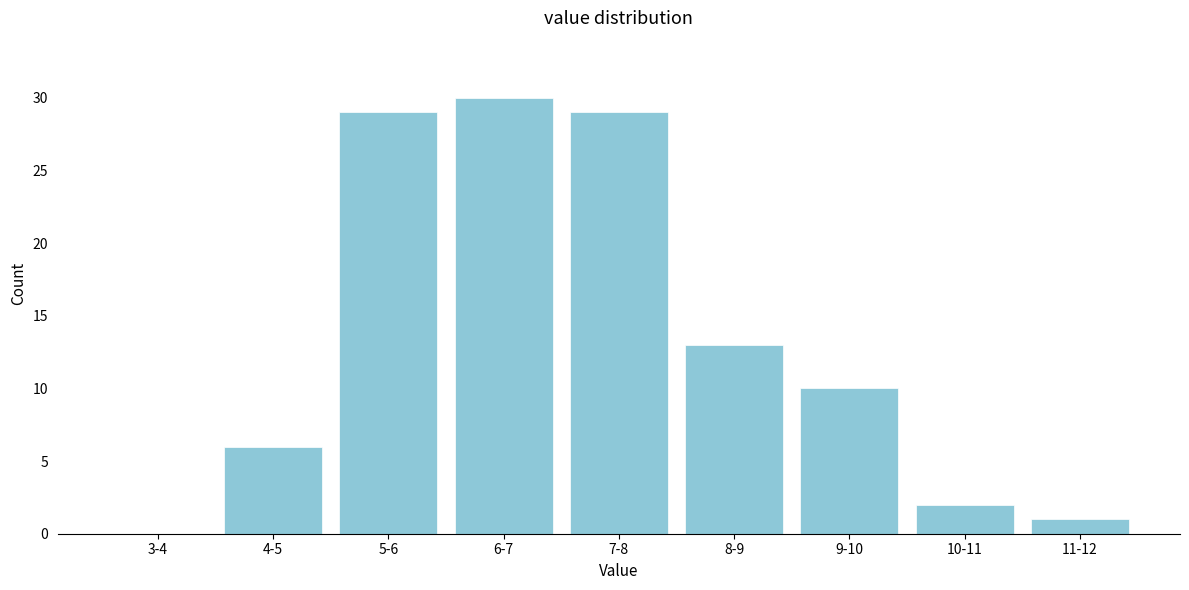

Reading left to right, extract all data points from this chart.

3-4=0	4-5=6	5-6=29	6-7=30	7-8=29	8-9=13	9-10=10	10-11=2	11-12=1